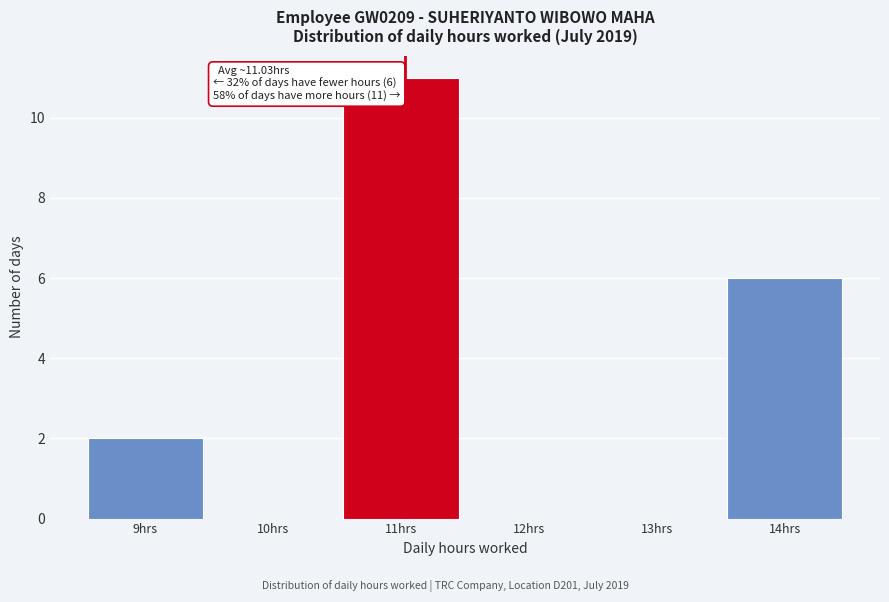

Over which range of the x-axis is the bar tallest?

10.5 to 11.5